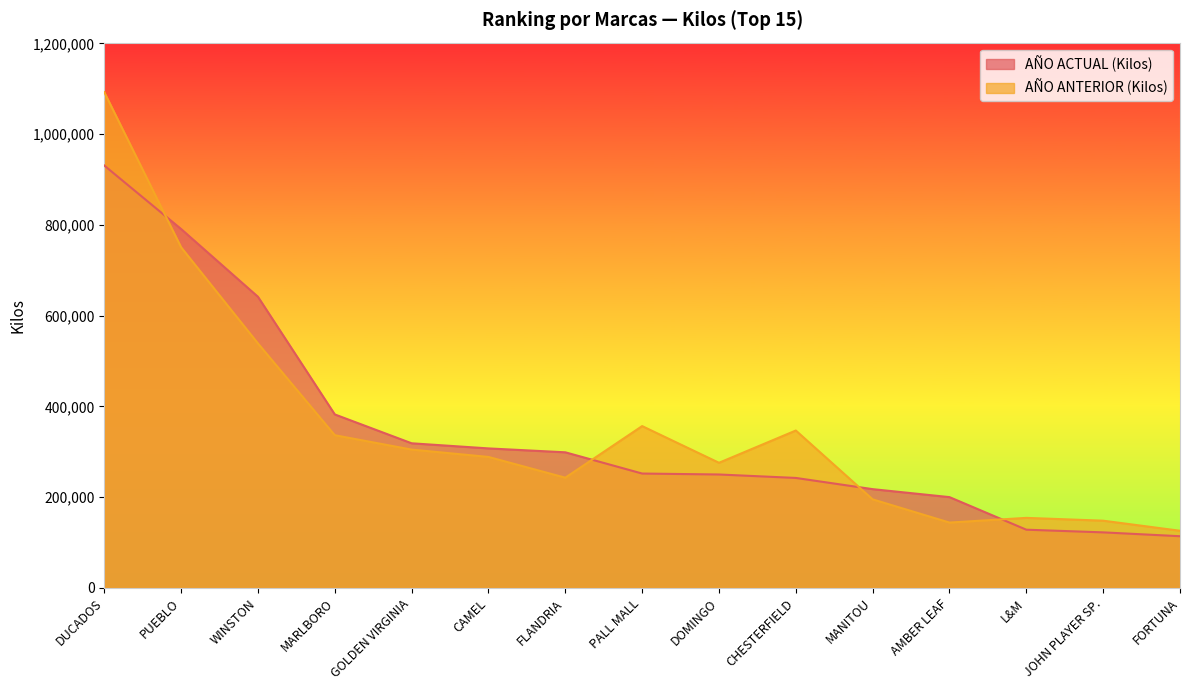

Rank the series by their average value, from lowest to highest.

AÑO ACTUAL (Kilos), AÑO ANTERIOR (Kilos)